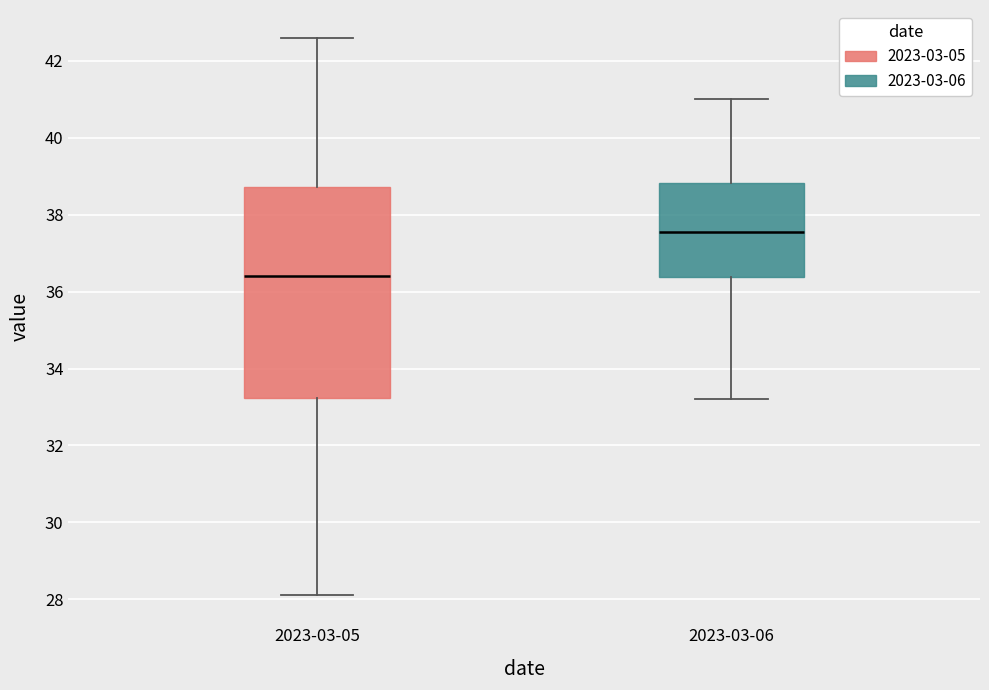

Which box is the tallest, from its lower edge to its upper edge?

2023-03-05